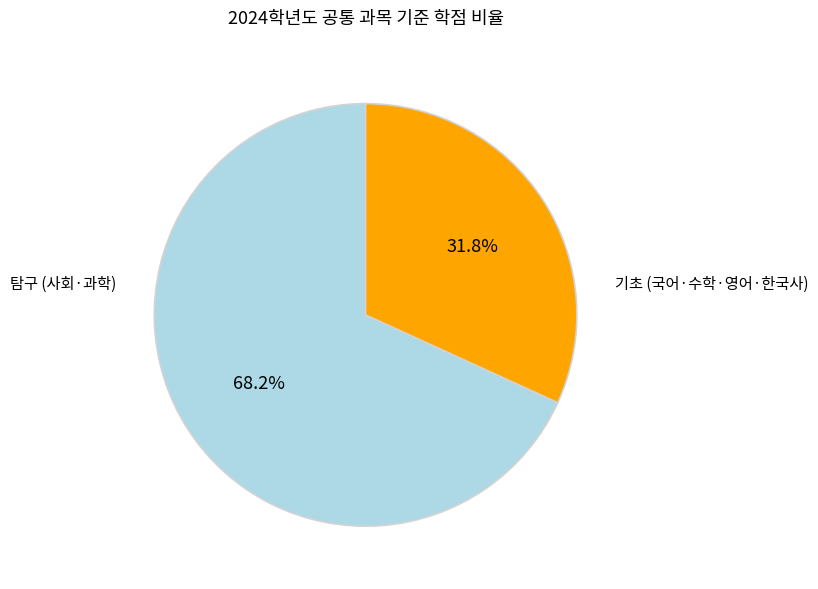

Is there a majority slice in this chart?

Yes